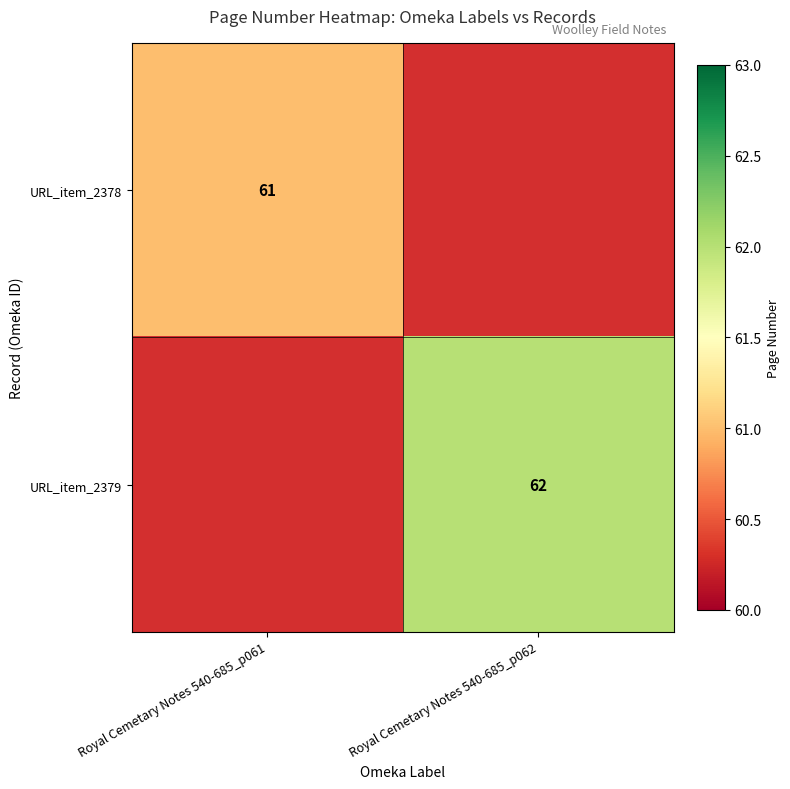

Count the number of data series in this chart.

2